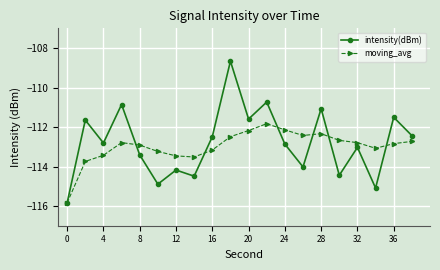

What is the value of the moving_avg point at the 20th from the left?

-112.7